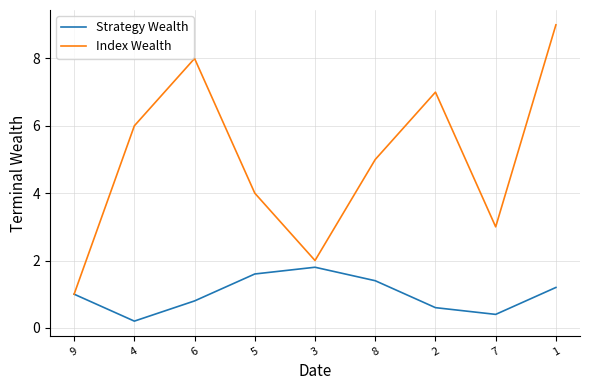

Reading right to left, transcribe all the data shown in this chart.

Strategy Wealth: 1.2	0.4	0.6	1.4	1.8	1.6	0.8	0.2	1.0
Index Wealth: 9.0	3.0	7.0	5.0	2.0	4.0	8.0	6.0	1.0